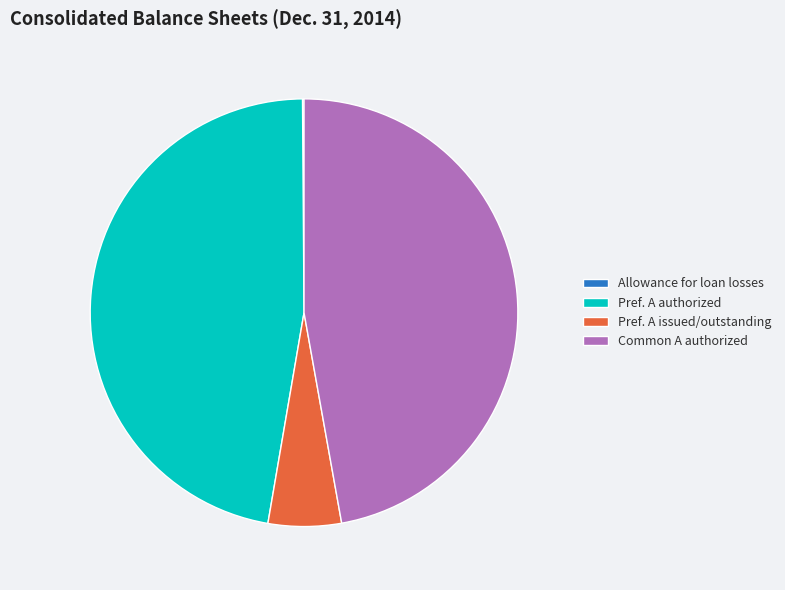

Is there a majority slice in this chart?

No